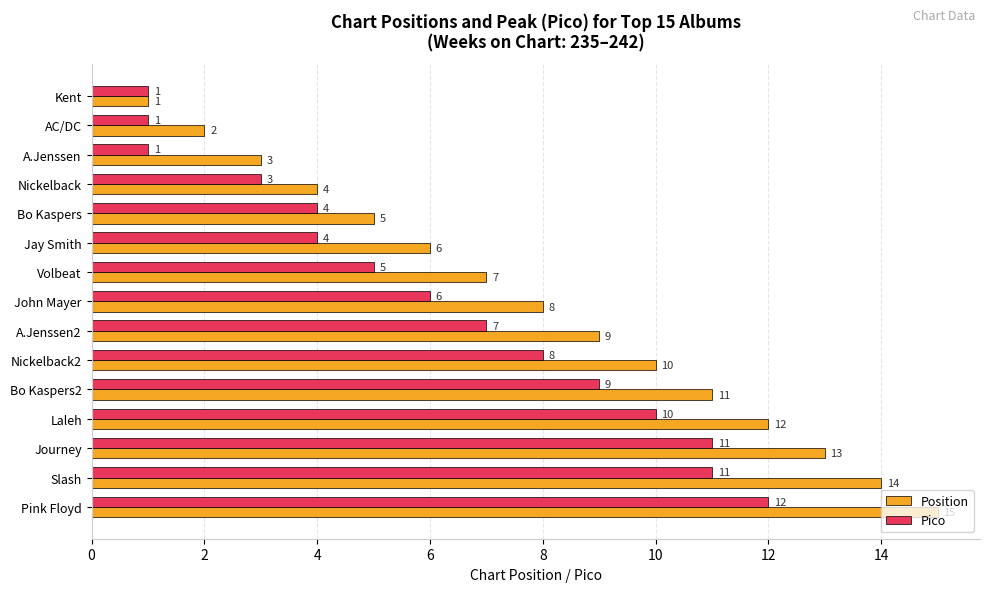

Count the number of categories in the chart.

15